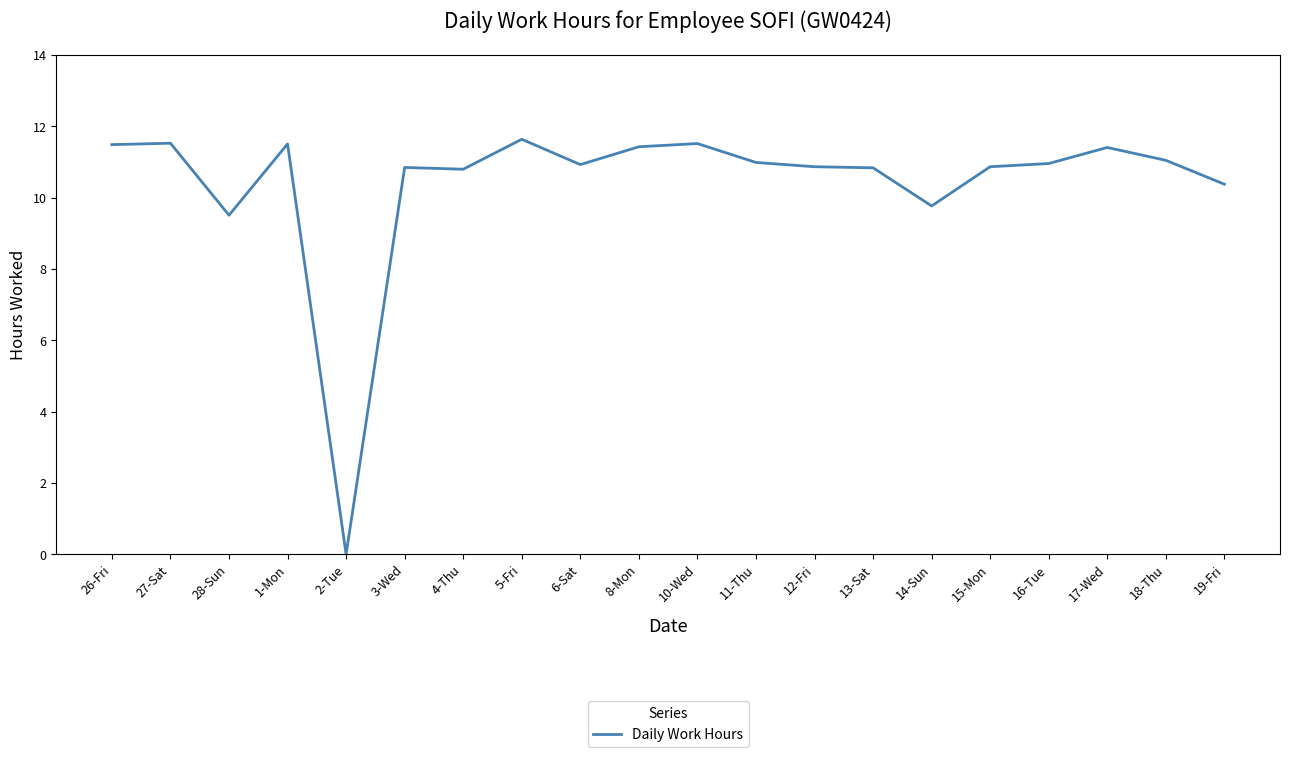

True or false: the data shows 5.4 at 15-Mon.

False